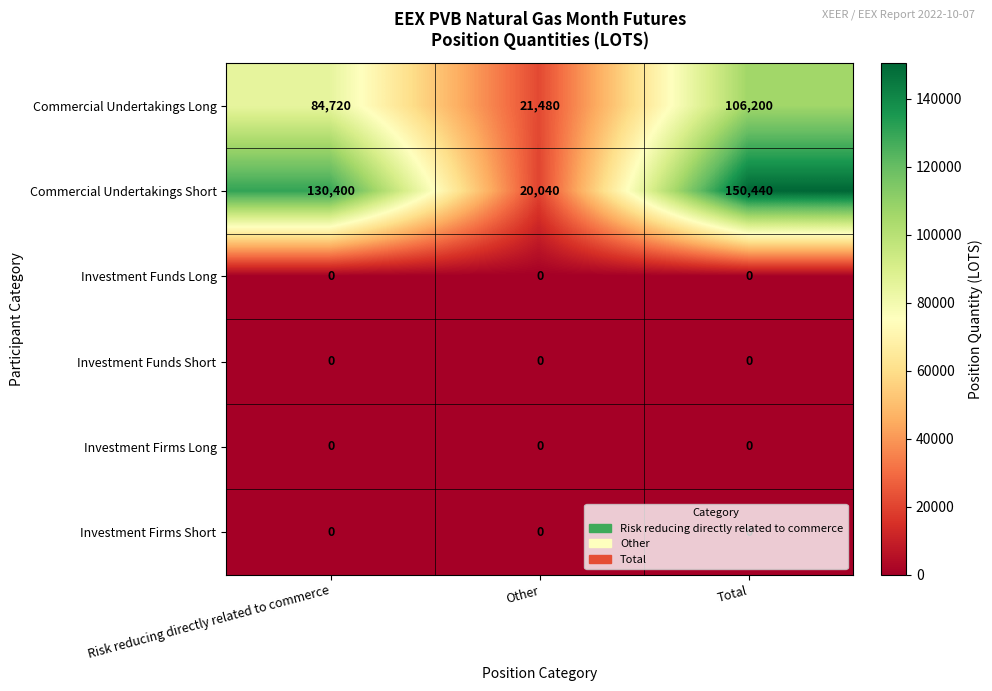

Which series has the widest spread of values?

Commercial Undertakings Short